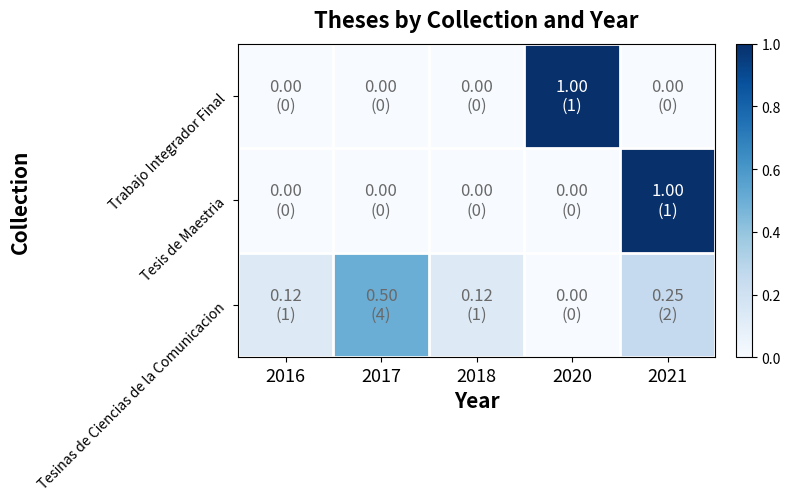

Reading left to right, list all the values displayed in this chart.

Tesinas de Ciencias de la Comunicacion: 2016=0.1	2017=0.5	2018=0.1	2020=0.0	2021=0.2
Tesis de Maestria: 2016=0.0	2017=0.0	2018=0.0	2020=0.0	2021=1.0
Trabajo Integrador Final: 2016=0.0	2017=0.0	2018=0.0	2020=1.0	2021=0.0